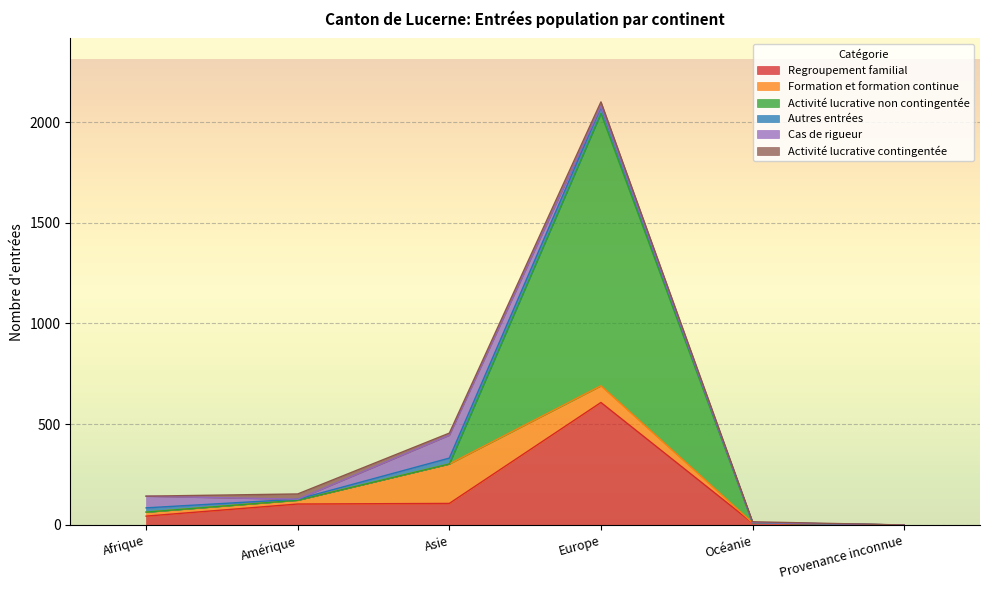

Reading right to left, transcribe all the data shown in this chart.

Regroupement familial: 0	10	608	107	104	44
Formation et formation continue: 0	1	83	196	19	20
Activité lucrative non contingentée: 0	0	1352	0	0	0
Autres entrées: 0	1	32	29	5	21
Cas de rigueur: 0	0	3	114	0	58
Activité lucrative contingentée: 0	4	22	10	26	0